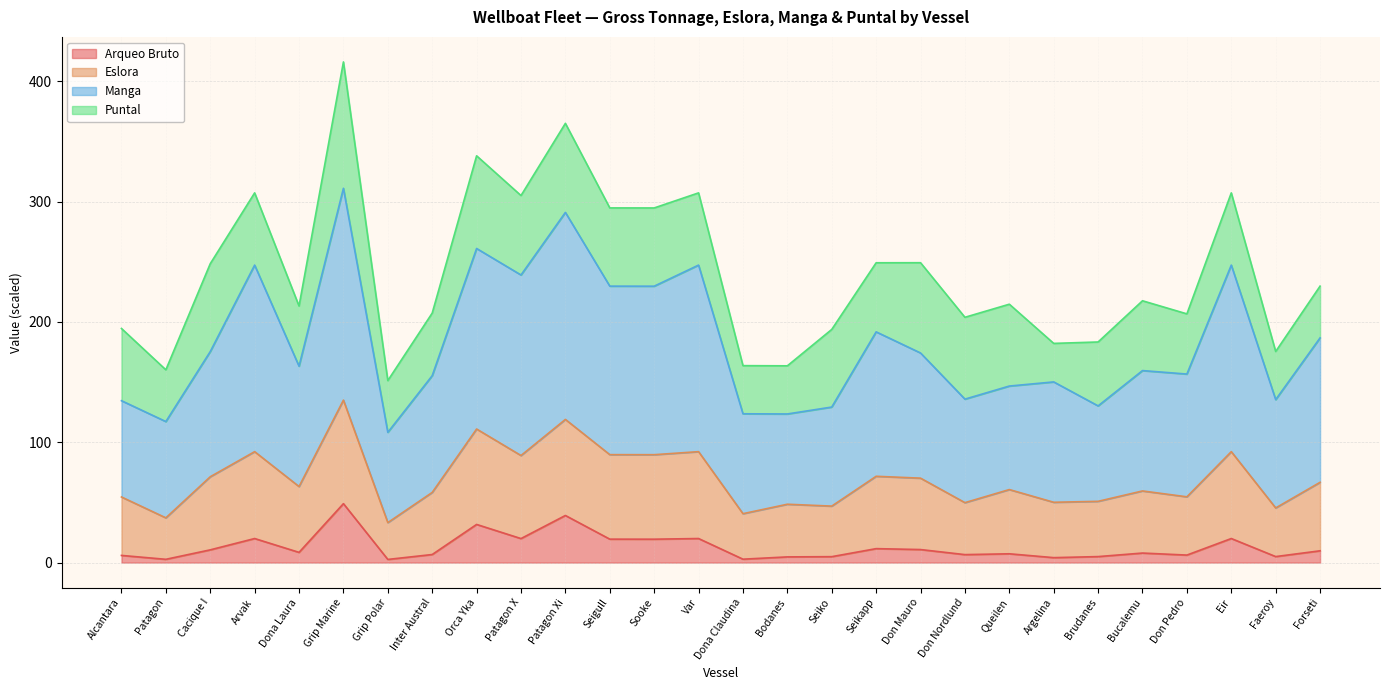

True or false: Arqueo Bruto and Manga intersect in this chart.

False